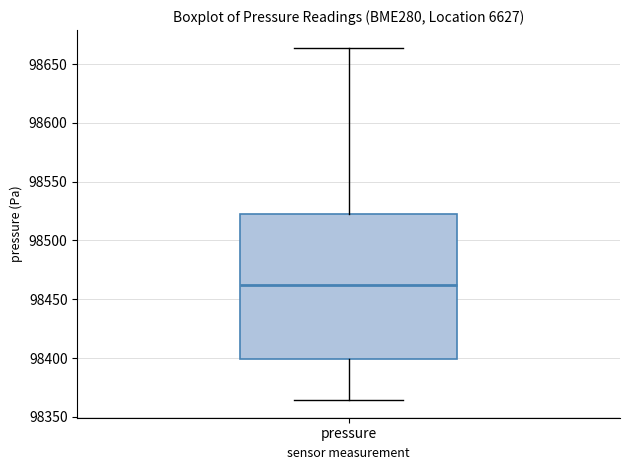

Read this box plot against the y-axis: the position of the median line, the range covered by the box, and the ends of both whiskers. The values are not printed on the chart, so give them approximately, as read against the axis.

median 98460, box 98400 to 98525, whiskers 98365 to 98665